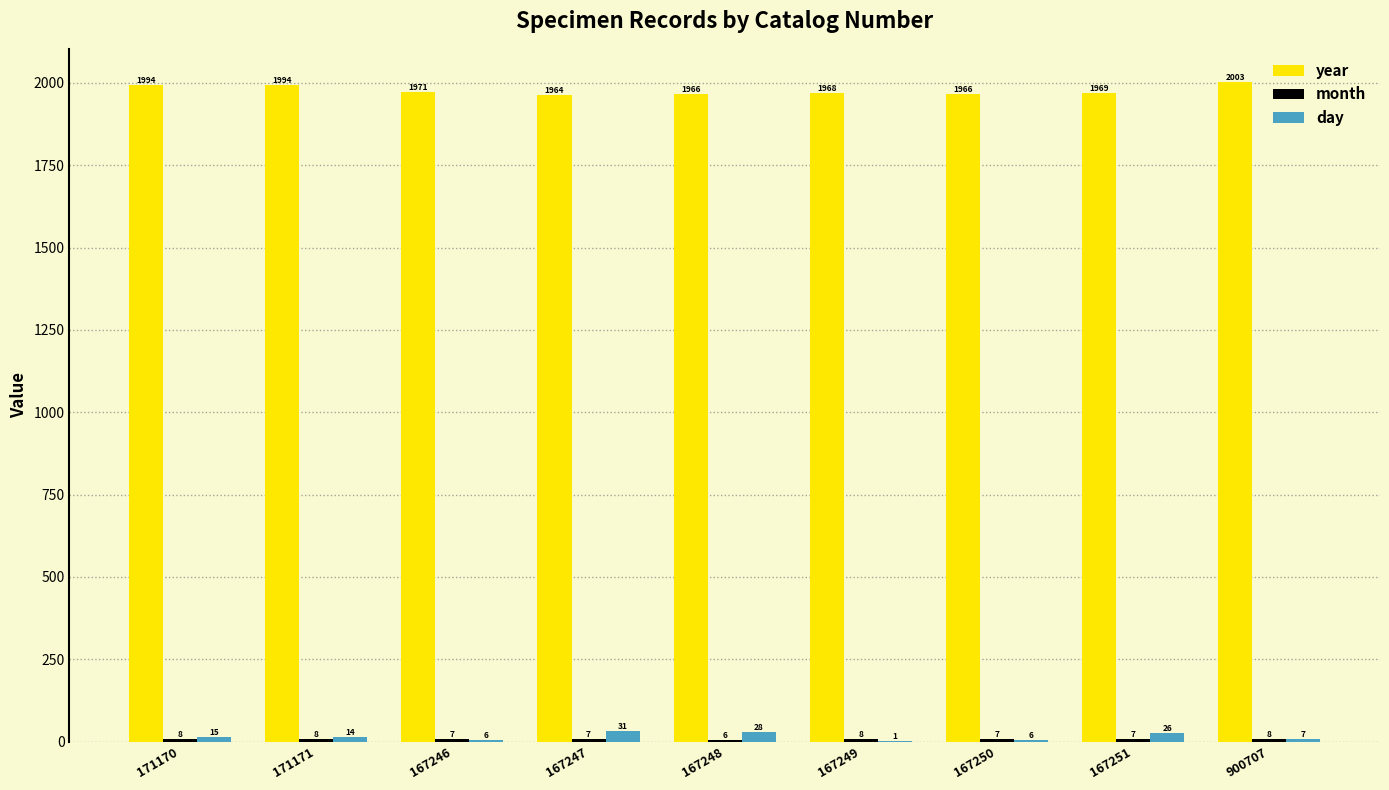

What is the total value across all series at 167248?

2000